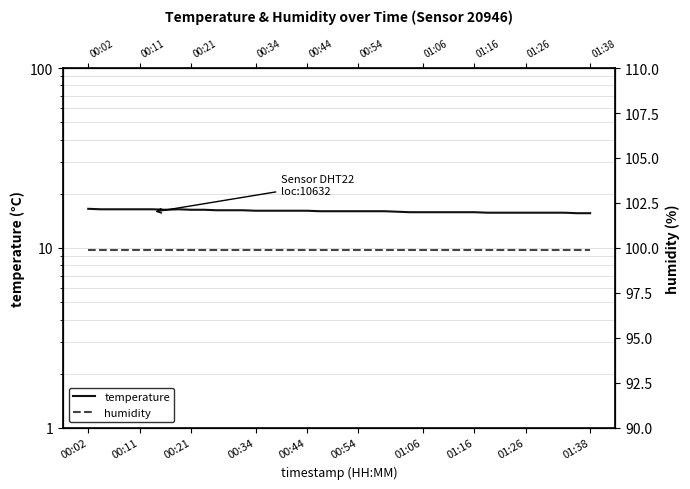

Rank the series at 29 from lowest to highest value.

temperature, humidity